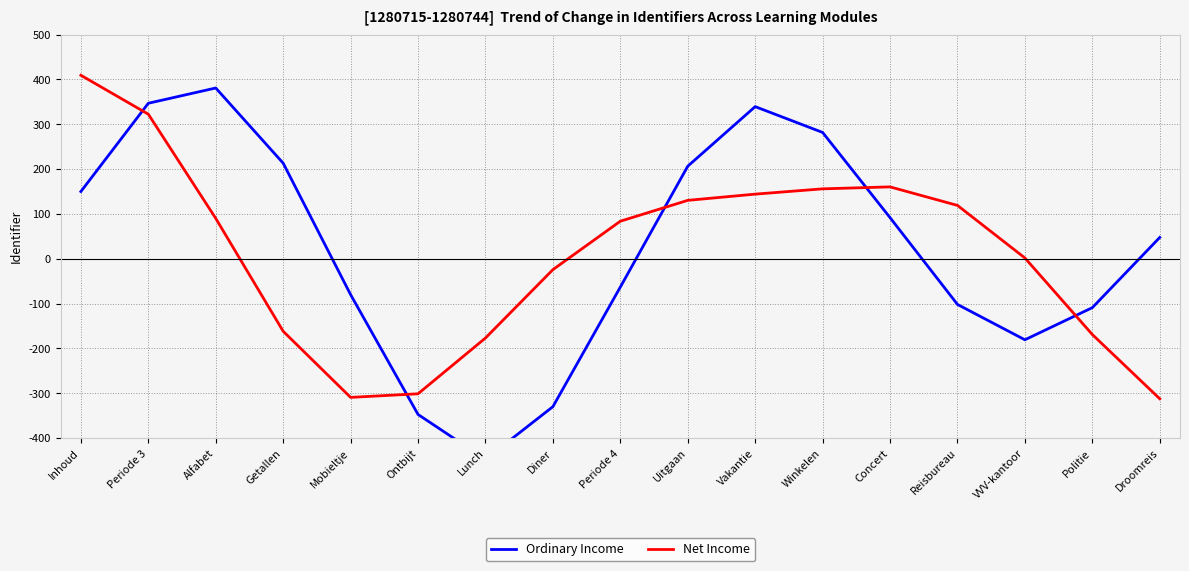

How many data points does each series have?

17